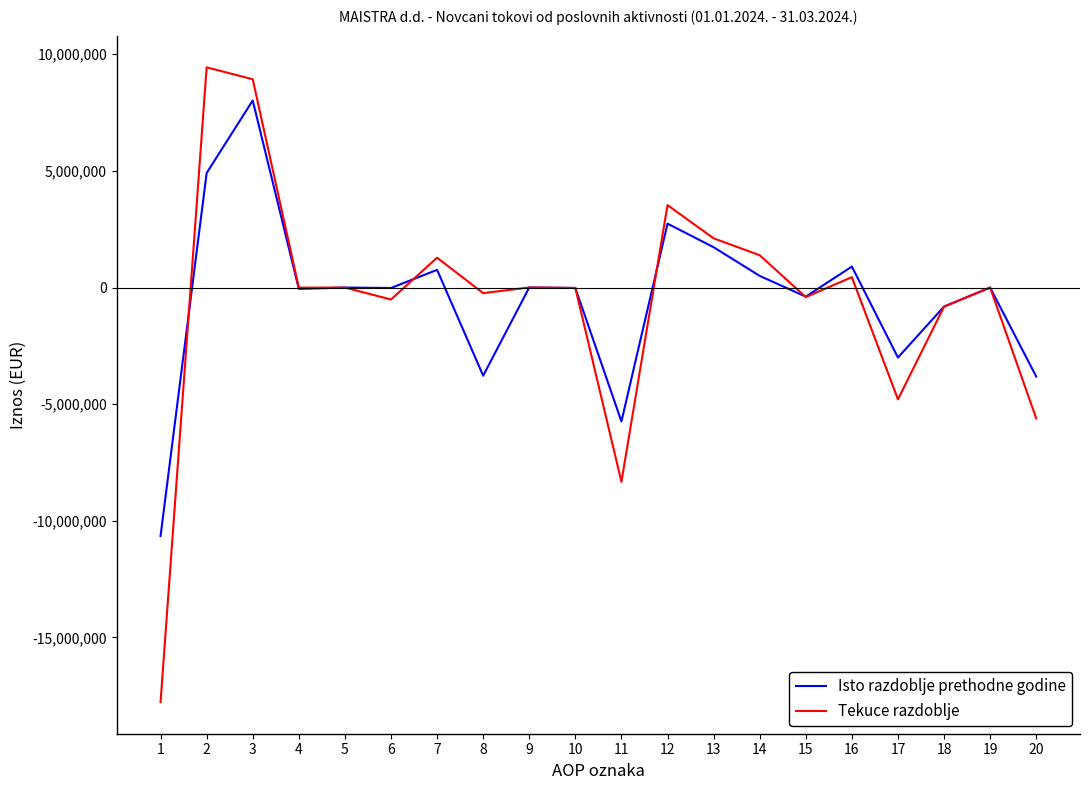

Rank the series by their maximum value, from highest to lowest.

Tekuce razdoblje, Isto razdoblje prethodne godine